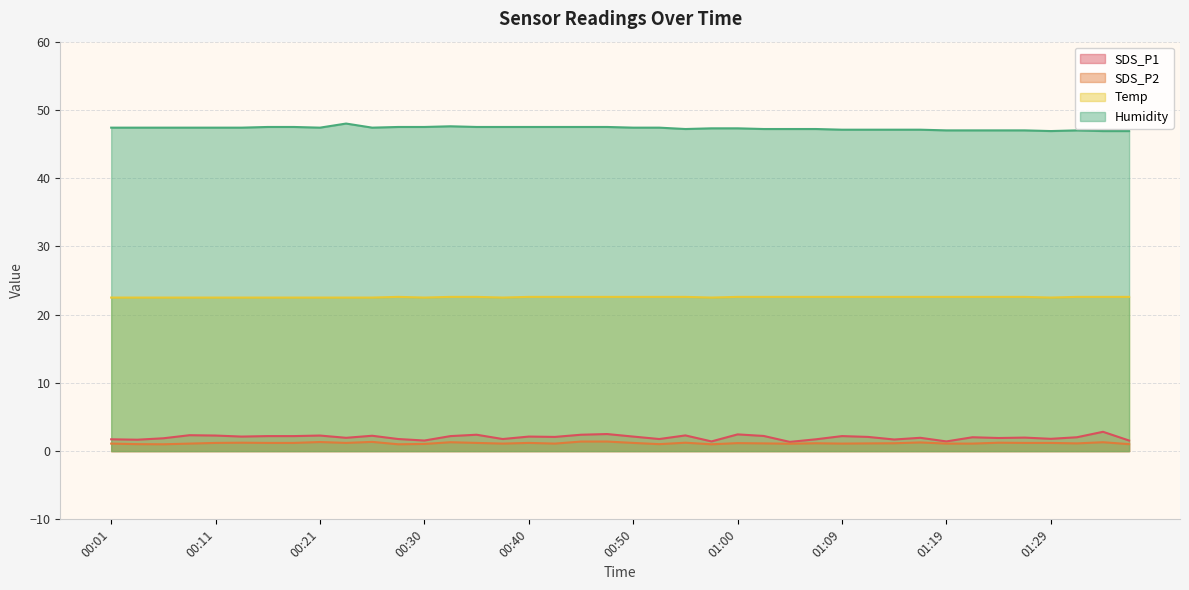

What is the sum of the SDS_P2 values at 00:16 and 00:40?

2.4